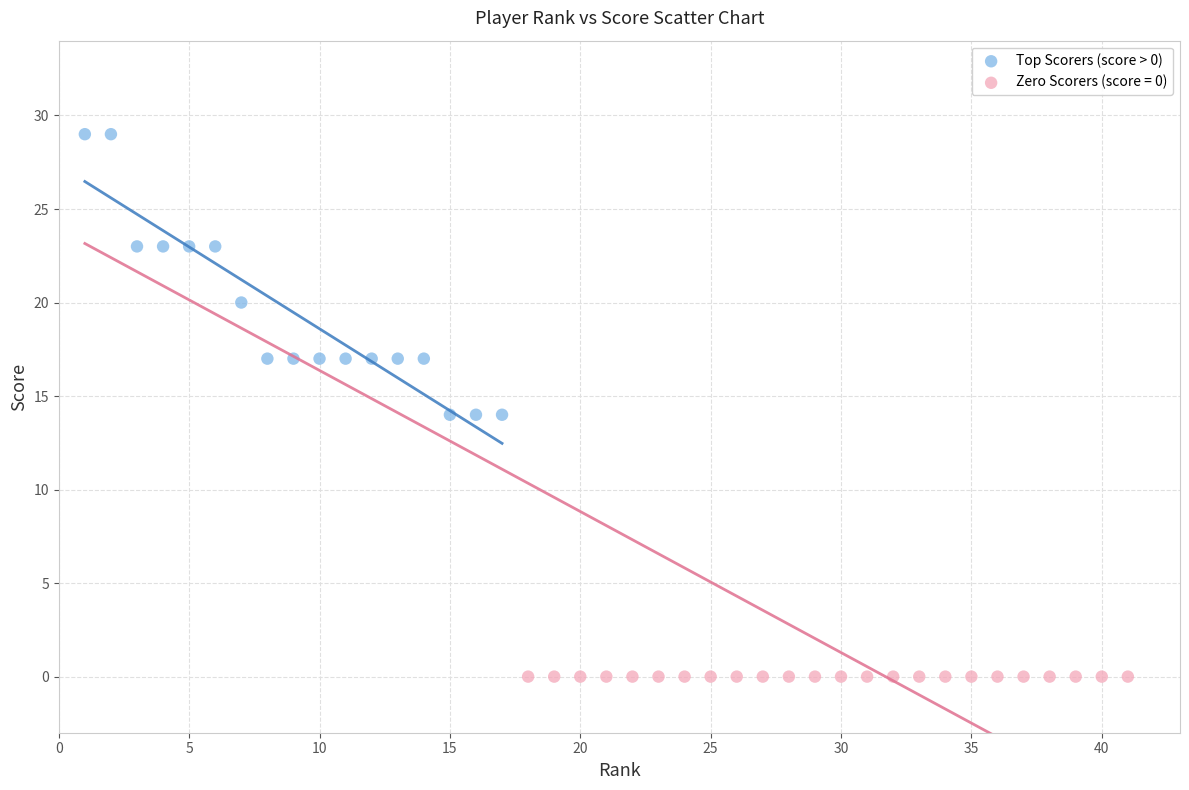

Which series contains the highest Y value?

Top Scorers (score > 0)